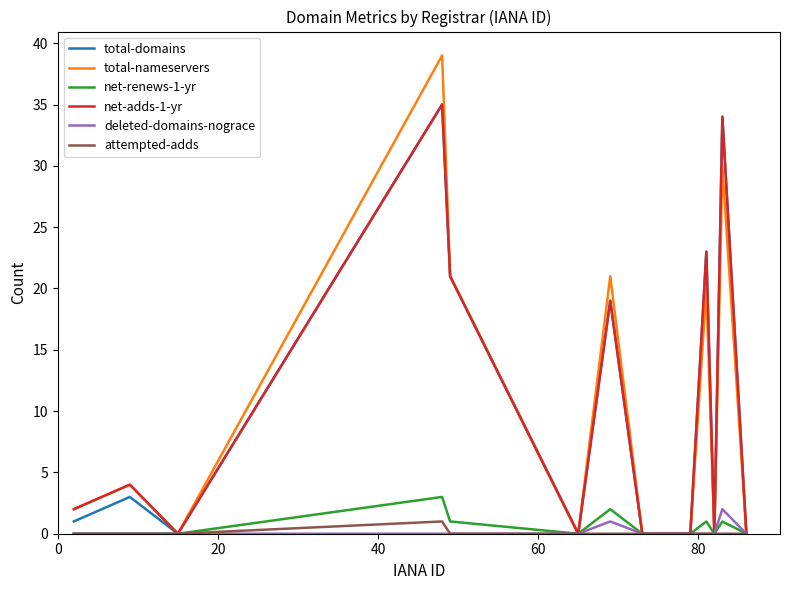

Which series has the largest range (max minus min)?

total-nameservers